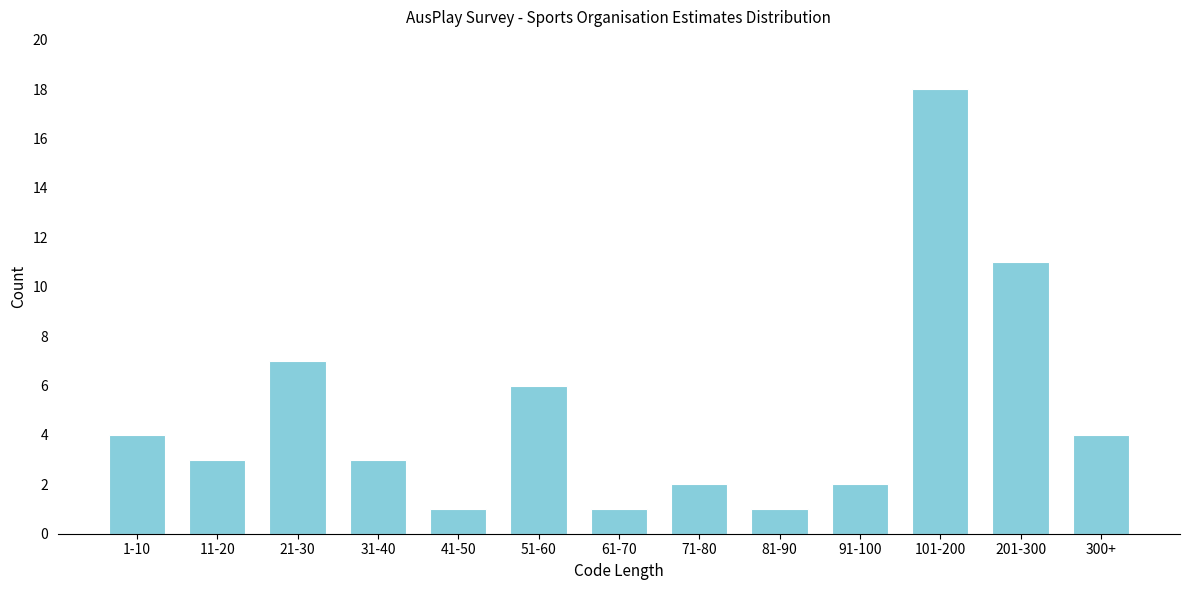

Reading left to right, extract all data points from this chart.

1-10=4	11-20=3	21-30=7	31-40=3	41-50=1	51-60=6	61-70=1	71-80=2	81-90=1	91-100=2	101-200=18	201-300=11	300+=4